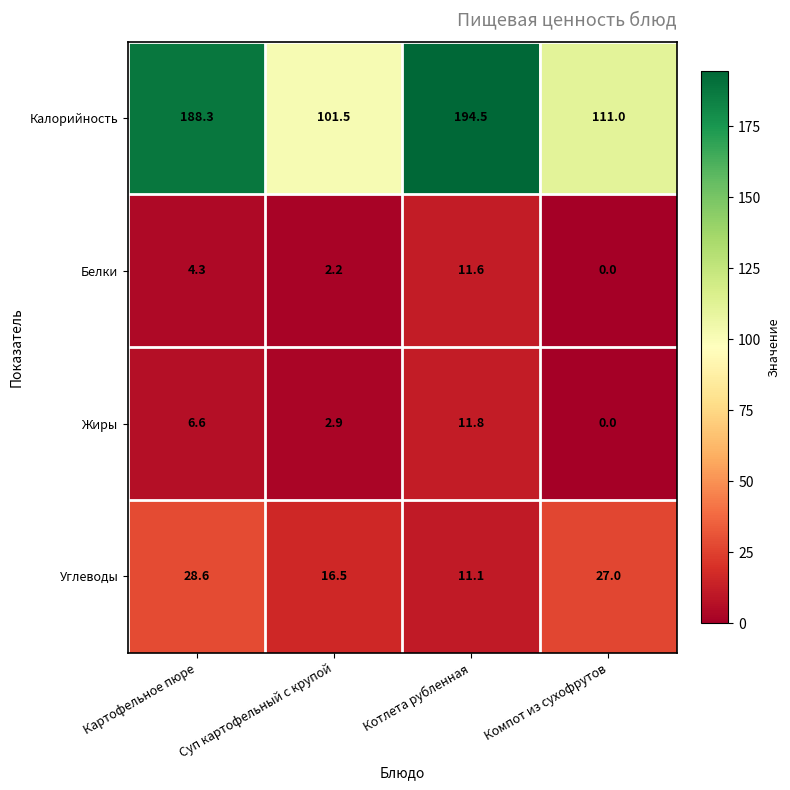

What is the maximum value for Жиры?

11.8